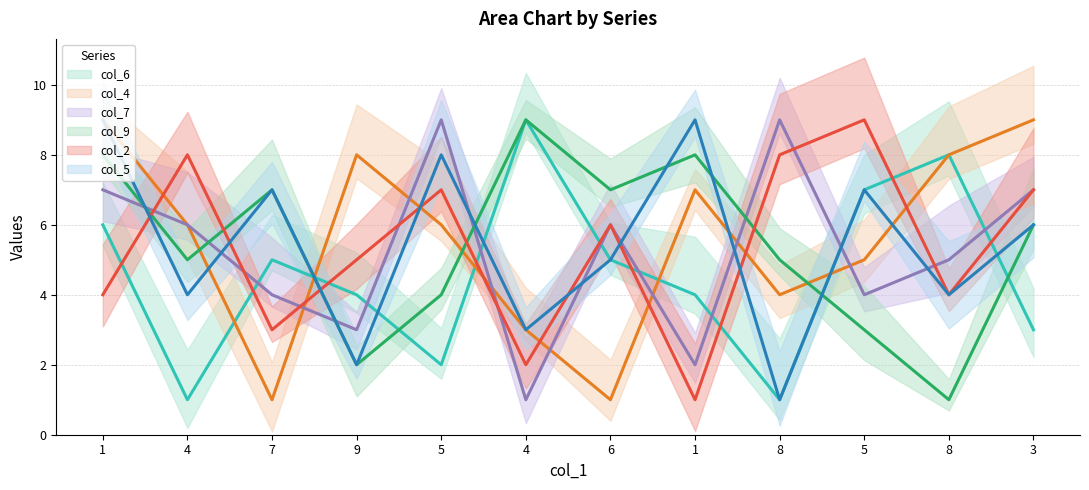

Reading left to right, extract all data points from this chart.

col_6: 1=6	4=1	7=5	9=4	5=2	4=9	6=5	1=4	8=1	5=7	8=8	3=3
col_4: 1=9	4=6	7=1	9=8	5=6	4=3	6=1	1=7	8=4	5=5	8=8	3=9
col_7: 1=7	4=6	7=4	9=3	5=9	4=1	6=6	1=2	8=9	5=4	8=5	3=7
col_9: 1=8	4=5	7=7	9=2	5=4	4=9	6=7	1=8	8=5	5=3	8=1	3=6
col_2: 1=4	4=8	7=3	9=5	5=7	4=2	6=6	1=1	8=8	5=9	8=4	3=7
col_5: 1=9	4=4	7=7	9=2	5=8	4=3	6=5	1=9	8=1	5=7	8=4	3=6